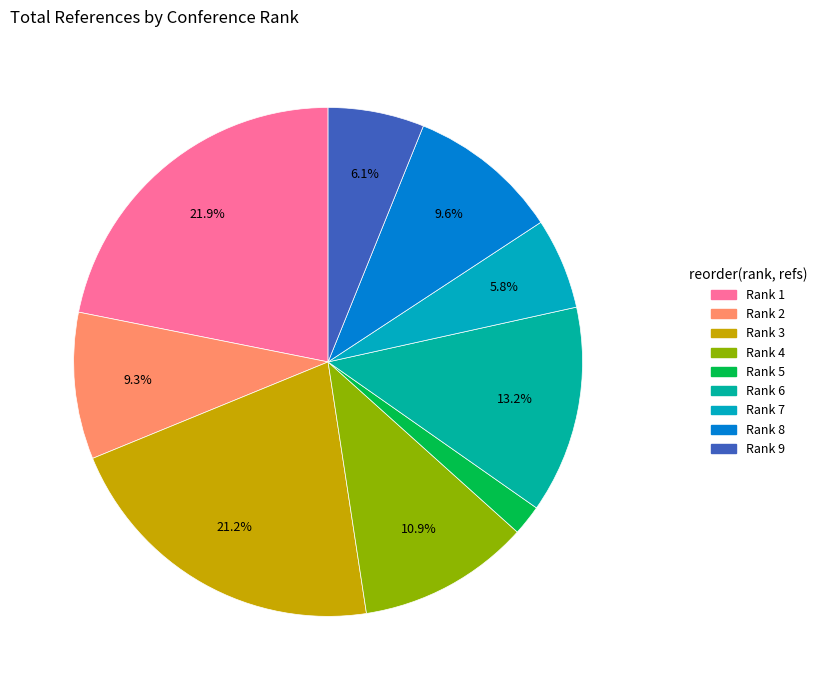

To the nearest percent, what percentage of the pie is Rank 7?

6%